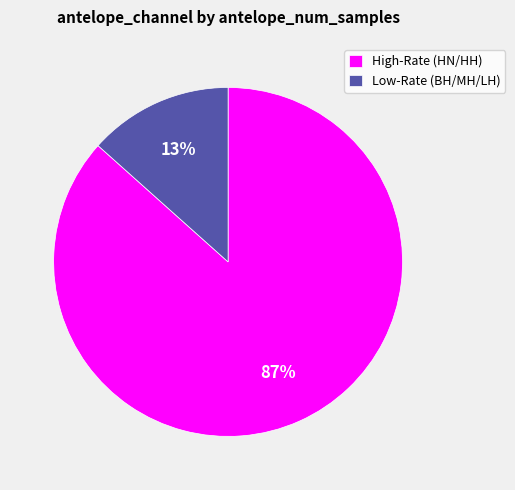

Between Low-Rate (BH/MH/LH) and High-Rate (HN/HH), which is larger?

High-Rate (HN/HH)